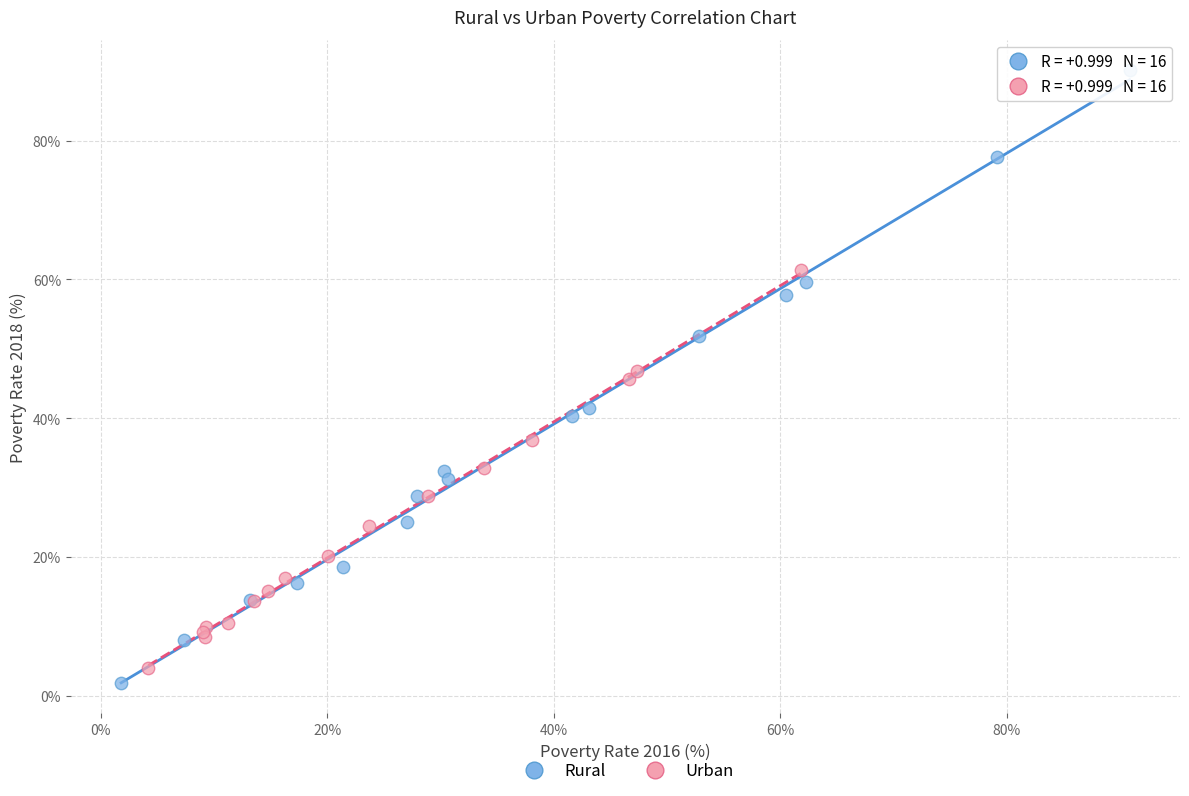

Which series reaches the maximum Y coordinate?

Rural